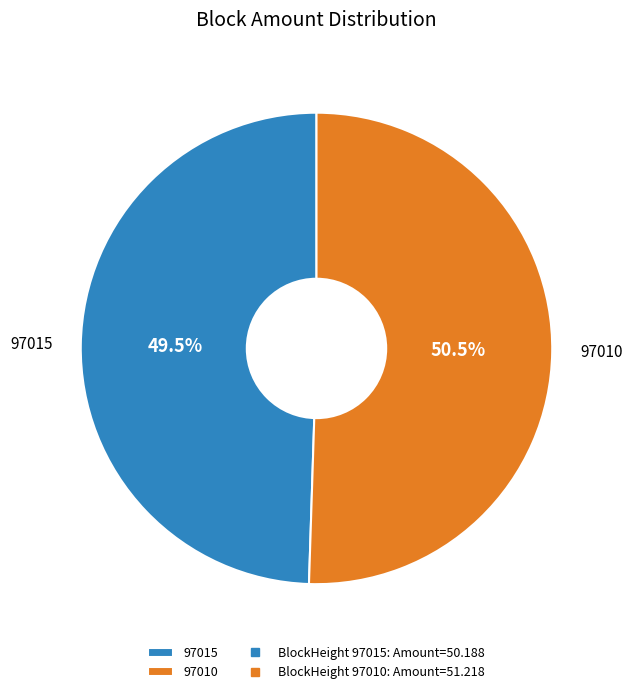

What is the total percentage of 97015 and 97010?

100.0%